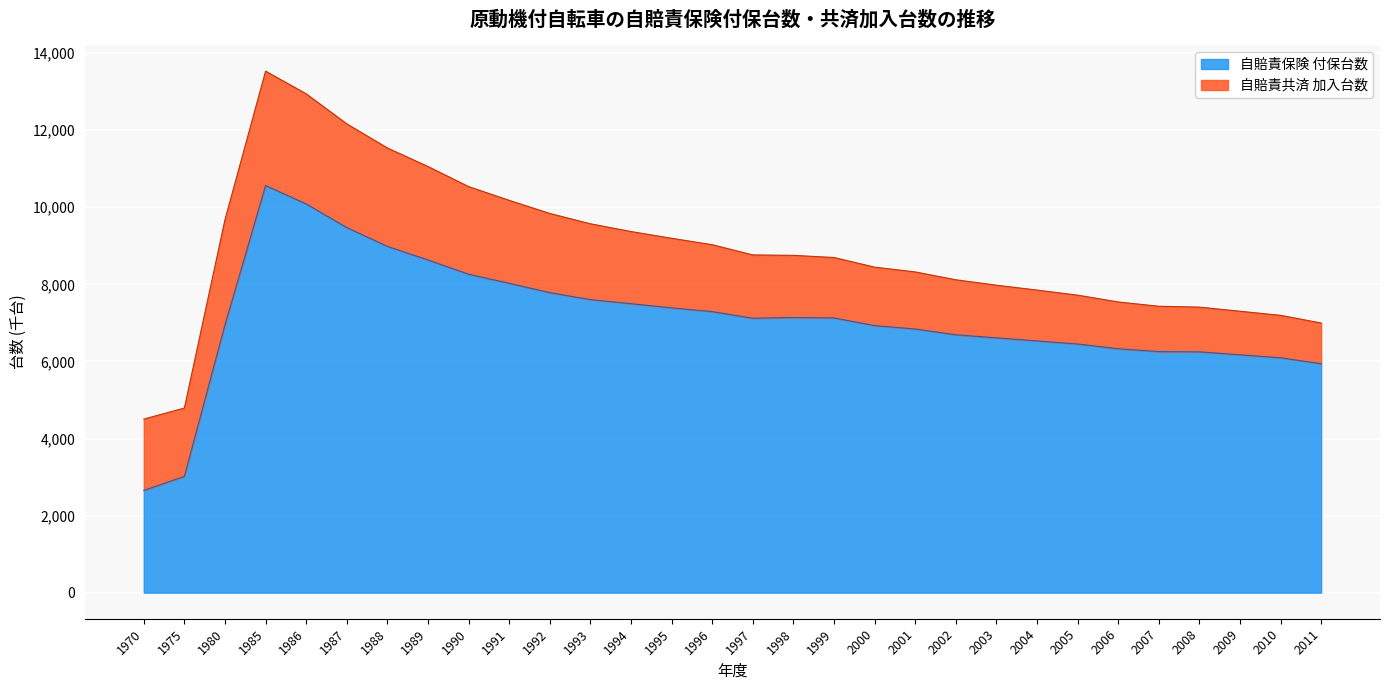

How many lines are shown in the chart?

2